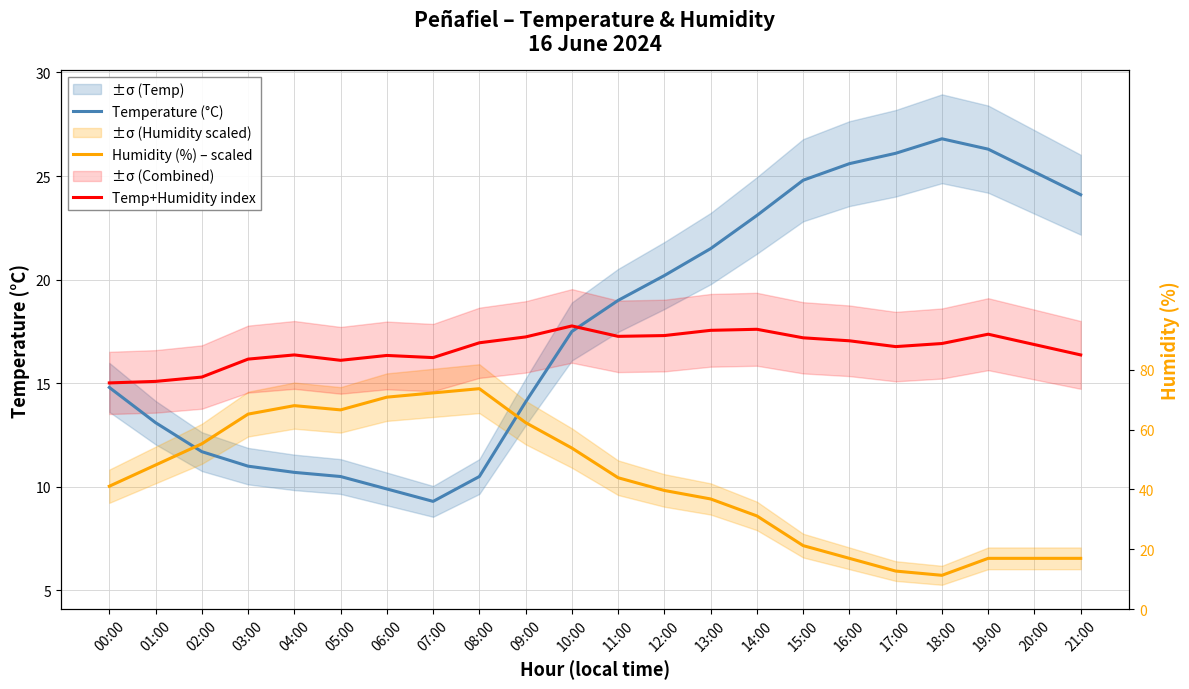

Is it true that Temperature (°C) equals 26.8 at 18:00?

True